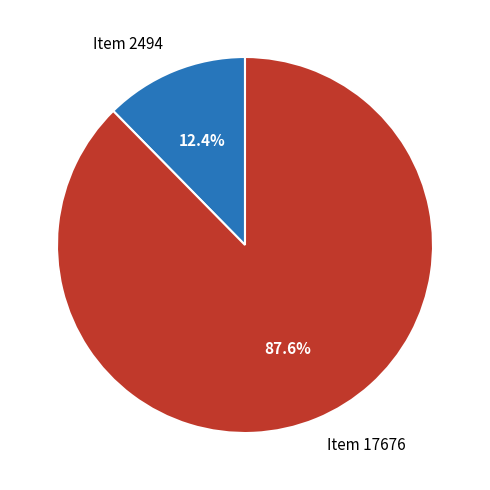

Combined, what portion of the pie is Item 17676 and Item 2494?

100.0%